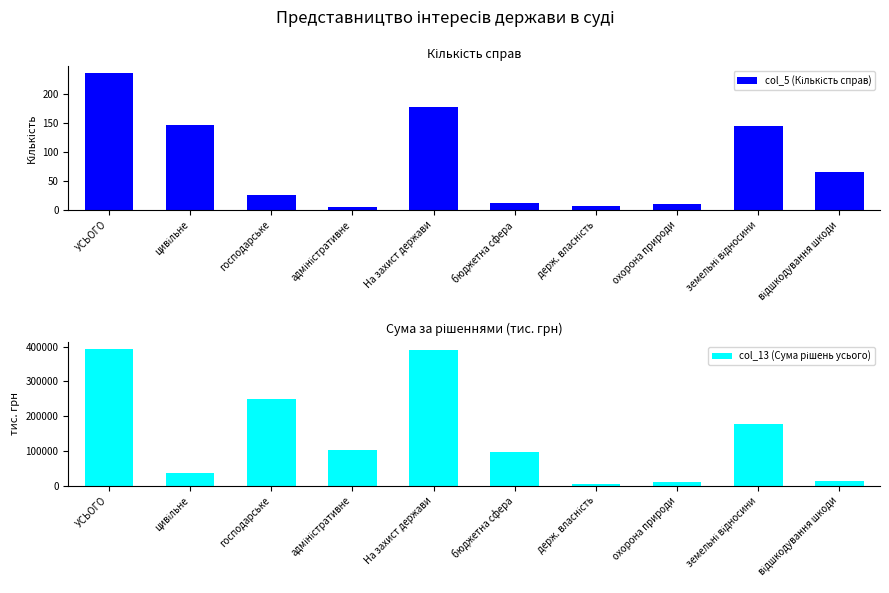

What is the total value across all series at земельні відносини?

176760.6